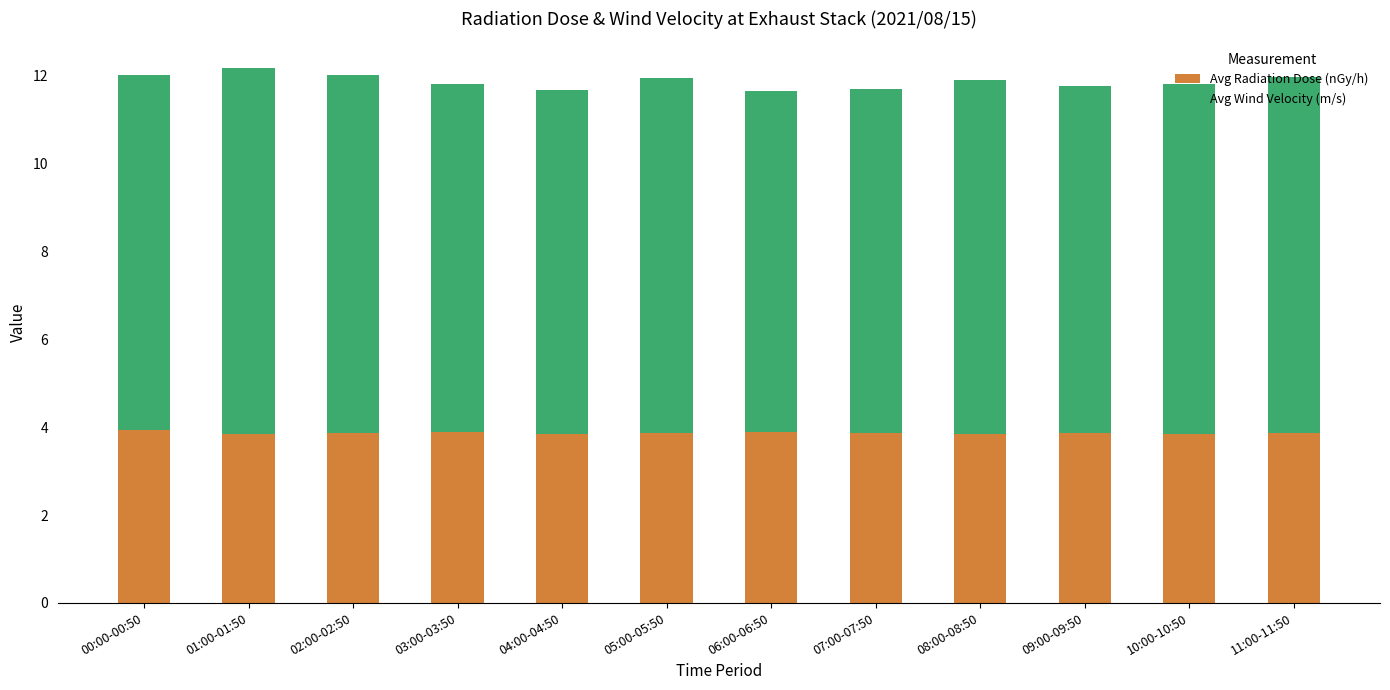

What is the sum of all Avg Radiation Dose (nGy/h) values?

46.4